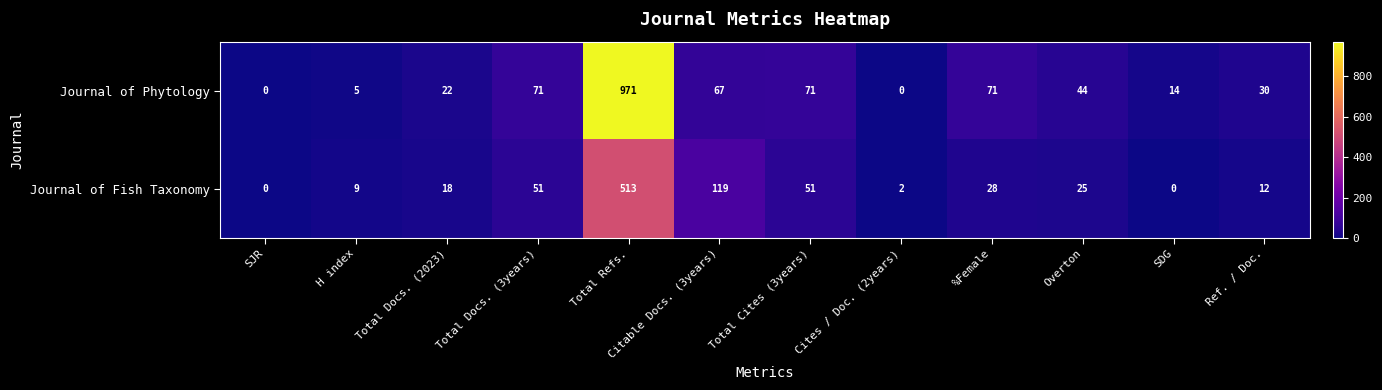

At which label does Journal of Phytology reach its peak?

Total Refs.